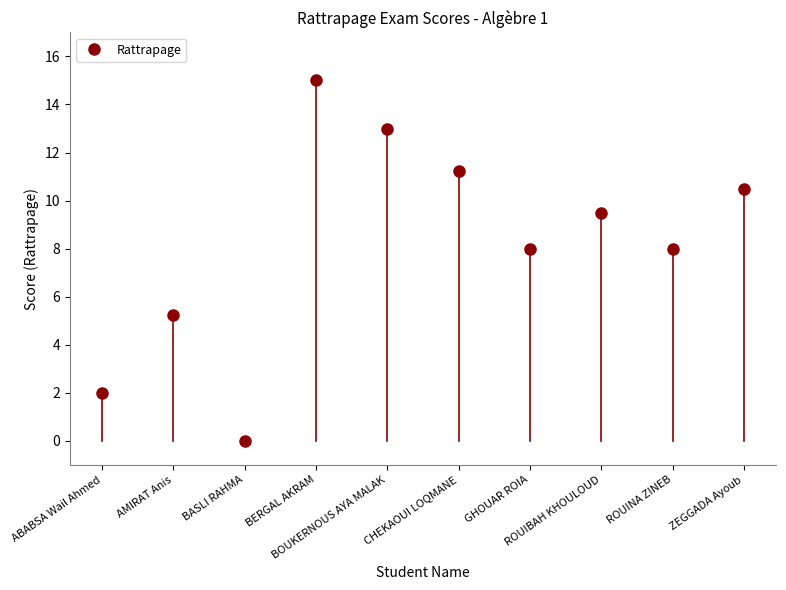

Does the chart have visible grid lines?

No